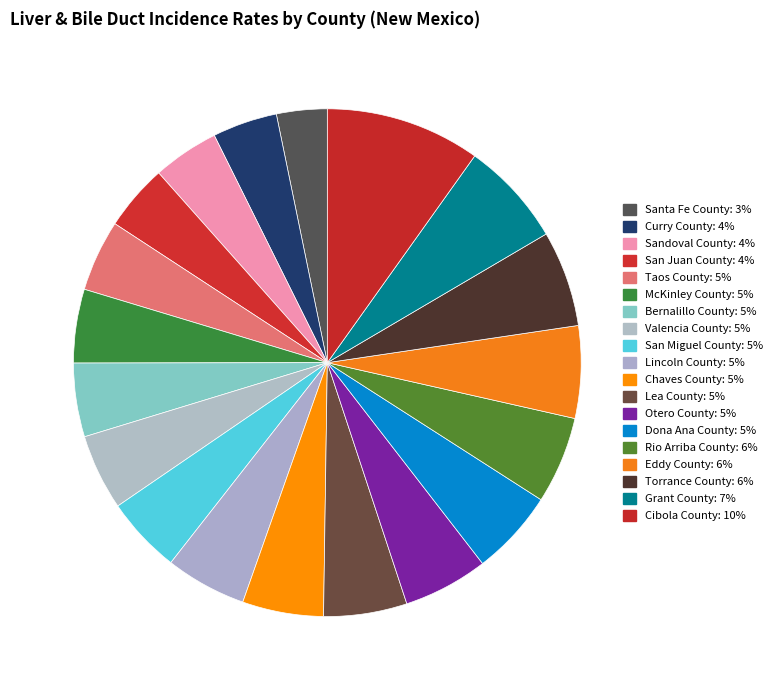

What portion of the pie excludes Bernalillo County?

95.3%